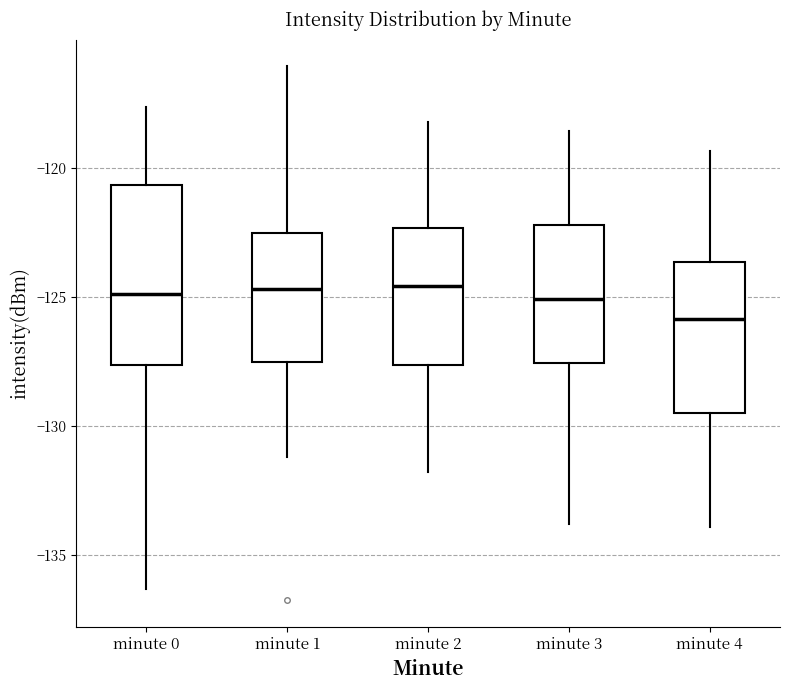

Which box has the lowest median line?

minute 4